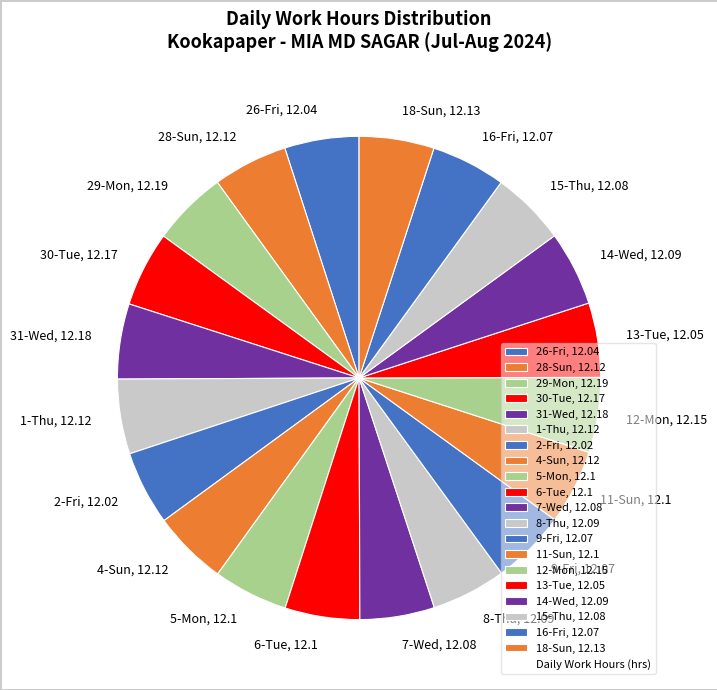

The 5-Mon slice represents 5% of the pie. True or false?

True